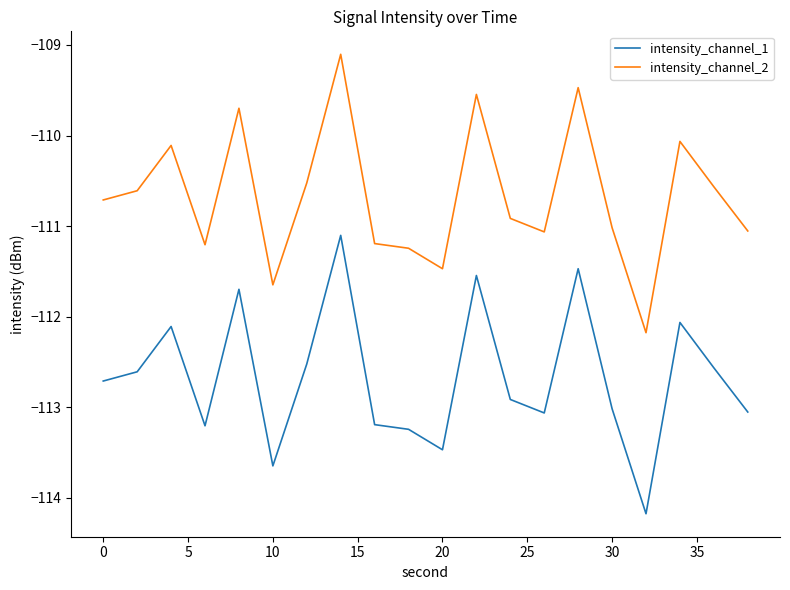

What is the minimum value for intensity_channel_1?

-114.2